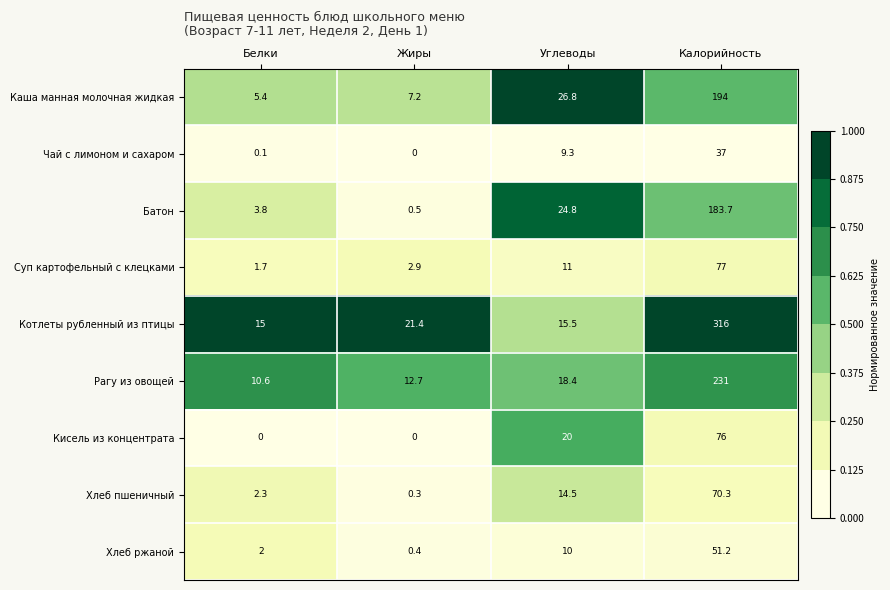

How many data points does each series have?

4